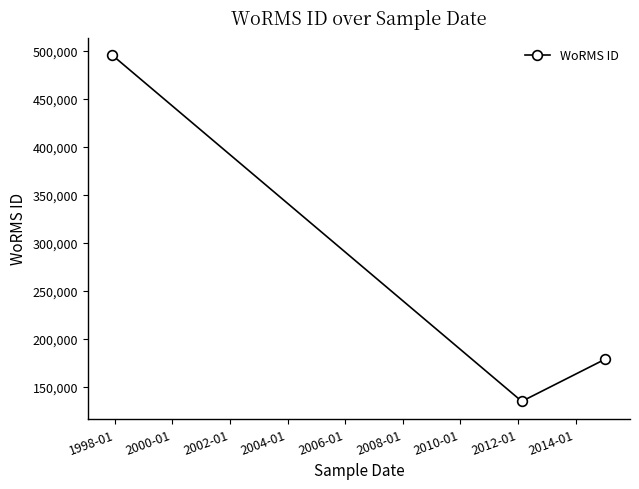

What is the difference between the maximum and minimum values?

360814